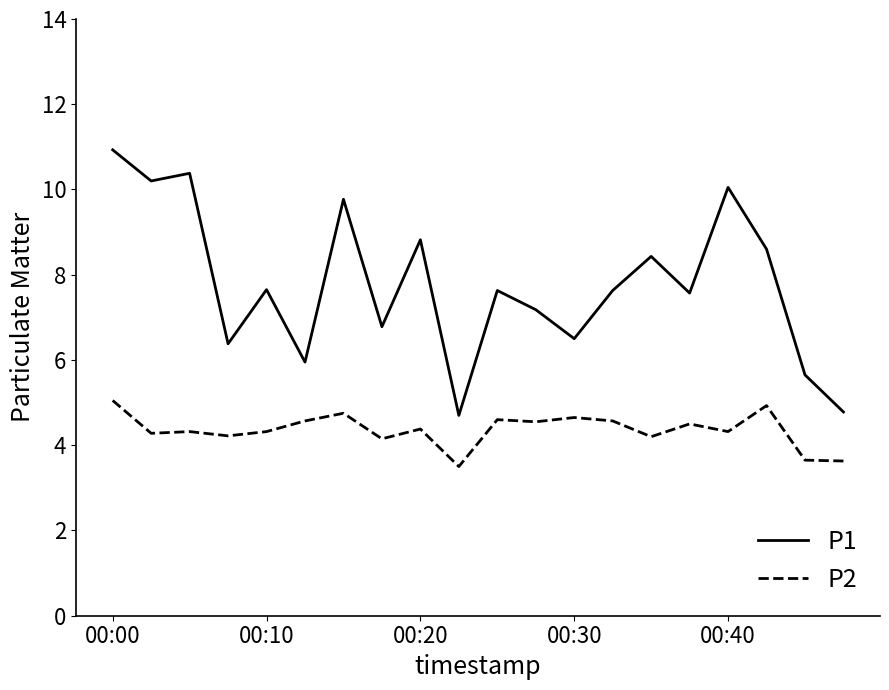

Rank the series by their maximum value, from lowest to highest.

P2, P1